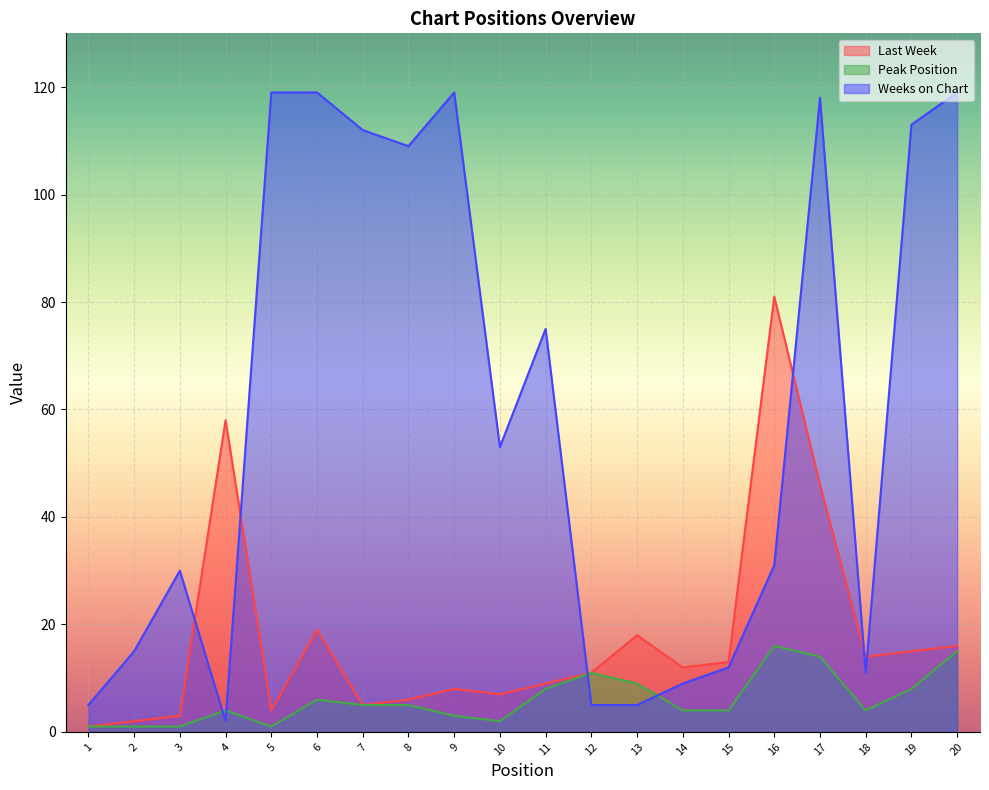

Which has a higher value, 1 or 11?

11